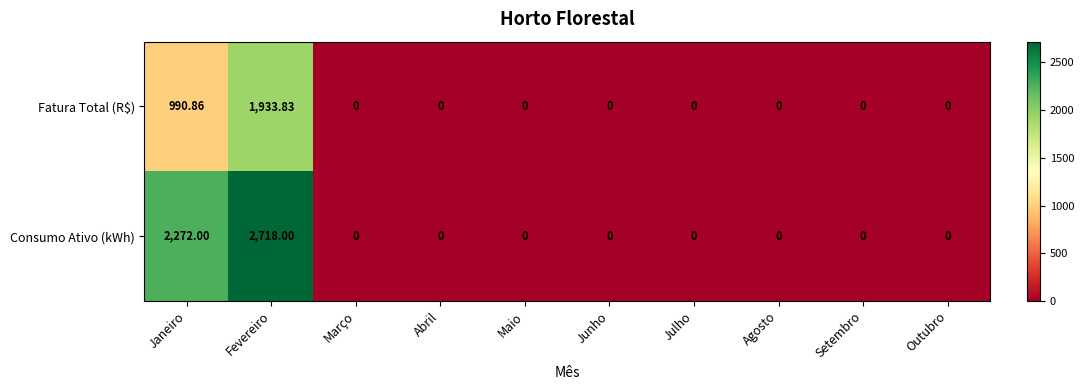

Where is Consumo Ativo (kWh) nearest to the value 1359?

Janeiro